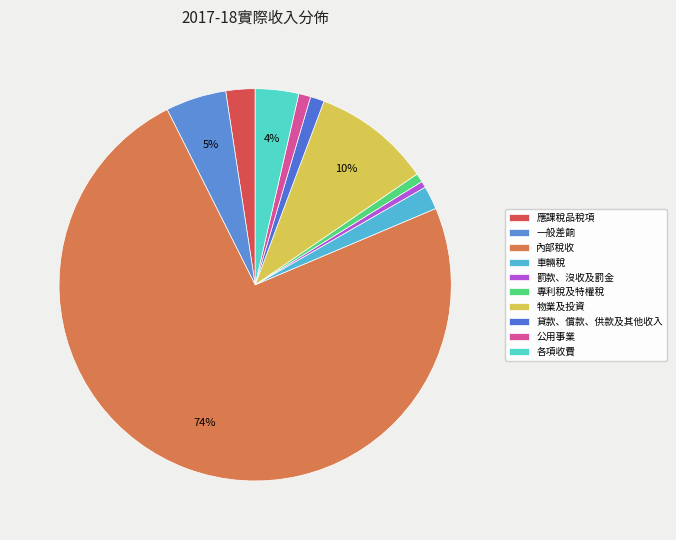

Count the number of slices in the pie.

10